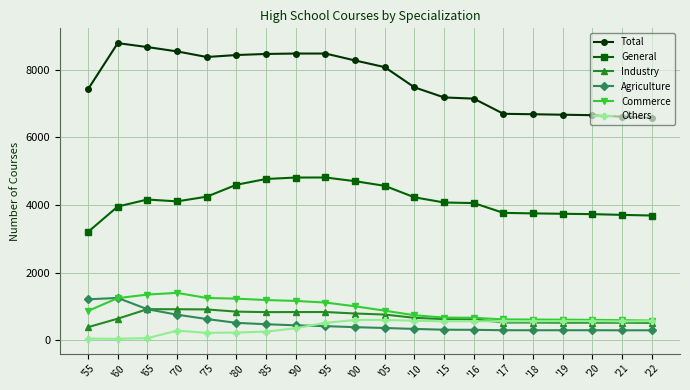

The value of Others at '55 is 55. True or false?

True